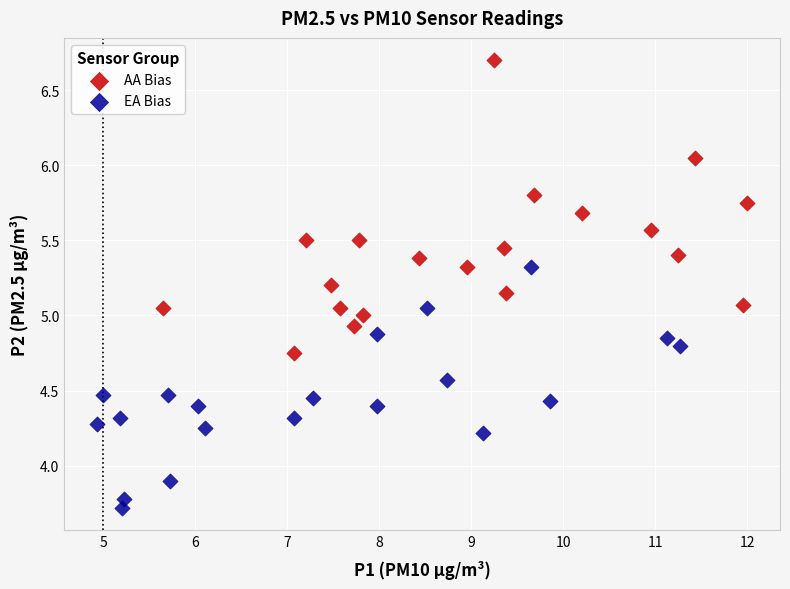

Which series contains the highest Y value?

AA Bias